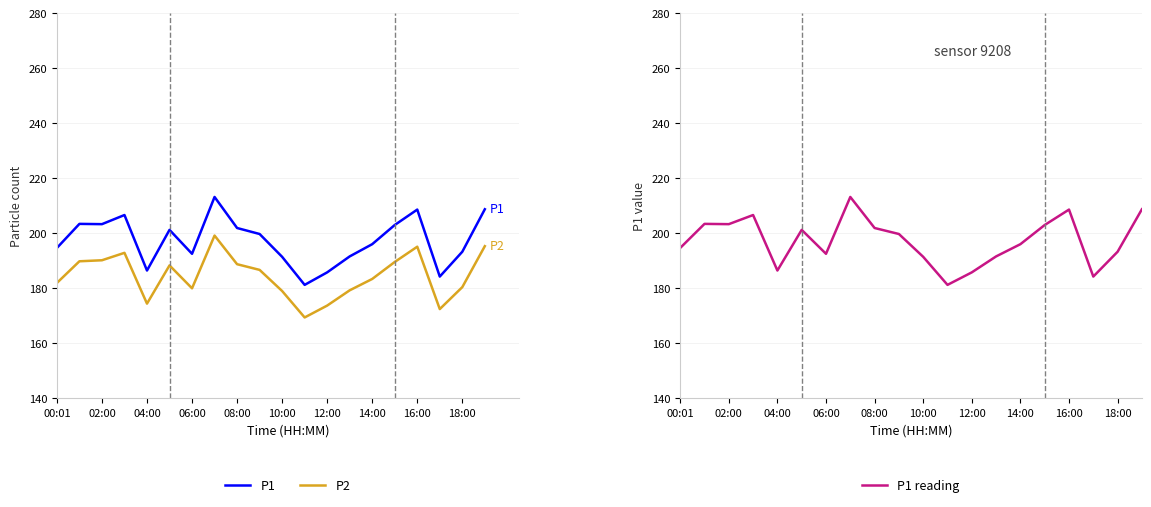

What is the maximum value for P1 reading?

213.3